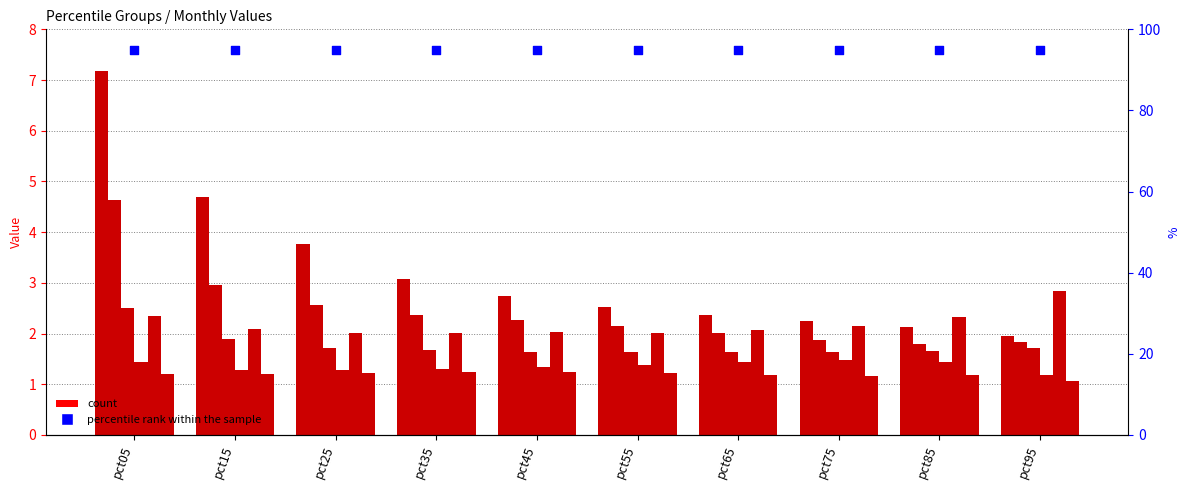

Is the value of Feb at pct95 greater than the value of May at pct95?

No